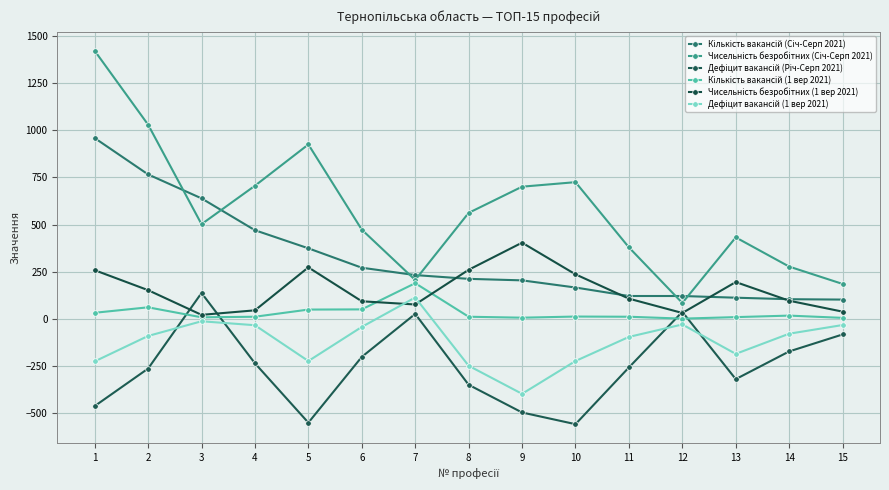

How many categories are shown in the chart?

15